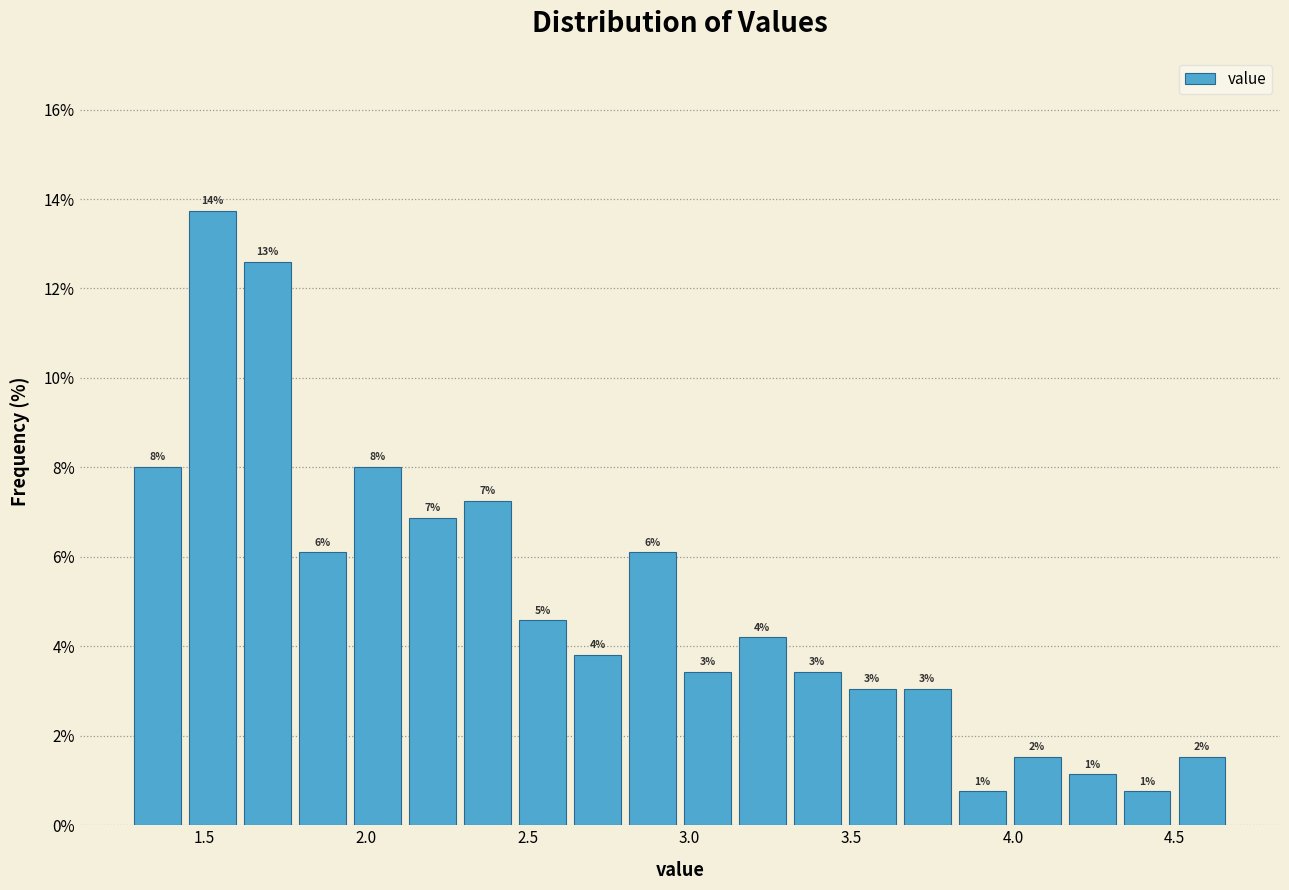

Around what value on the x-axis is the tallest bar? Give the approximate position of its centre, as read against the axis.

1.55